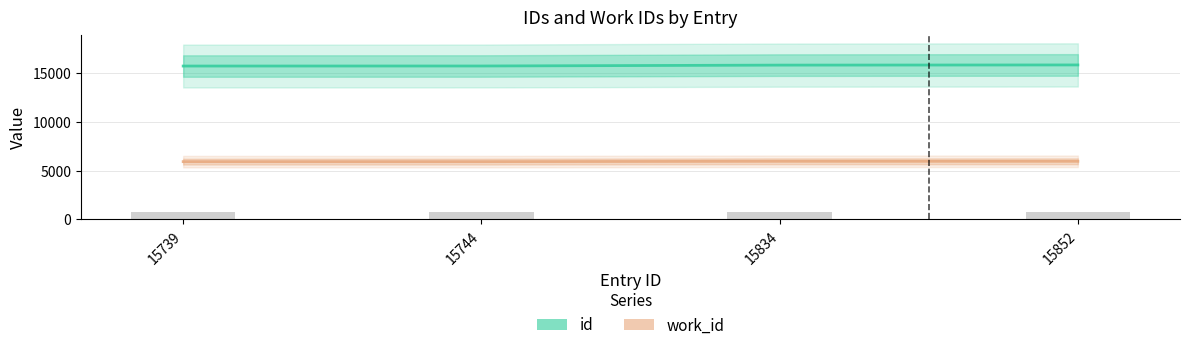

Read the id value at 15739, to the nearest 50.

15750